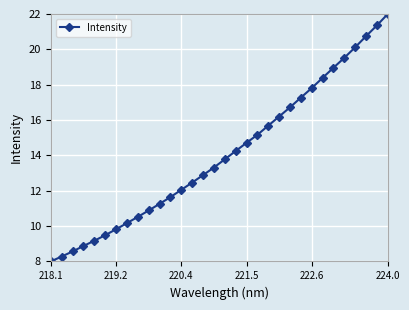

True or false: the data has more than 0 interior local peaks.

False